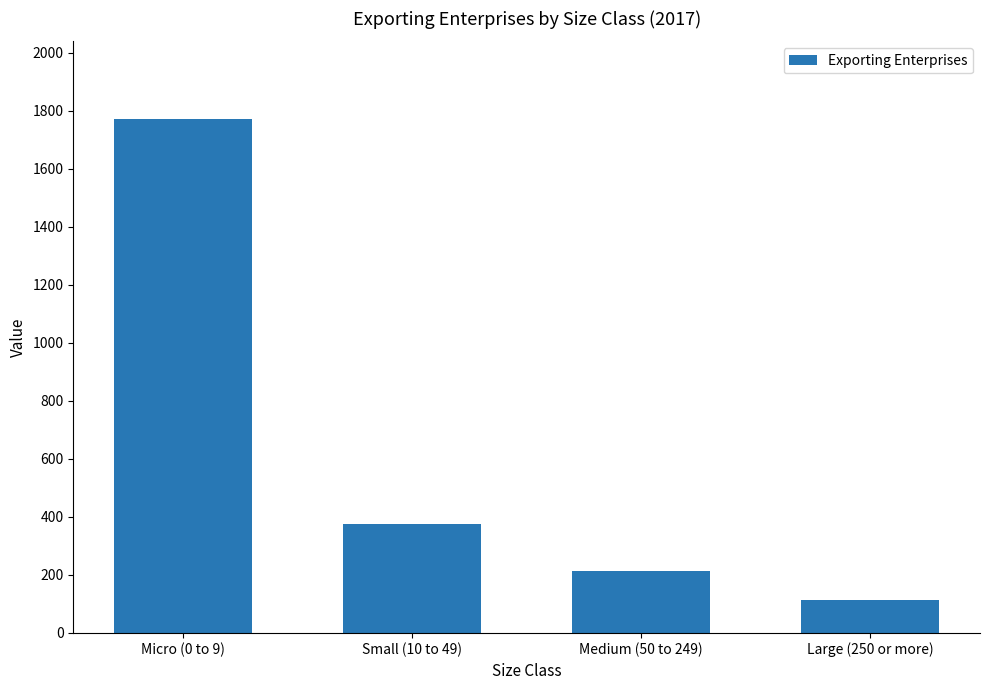

What is the ratio of the value at Small (10 to 49) to the value at Large (250 or more)?

3.3